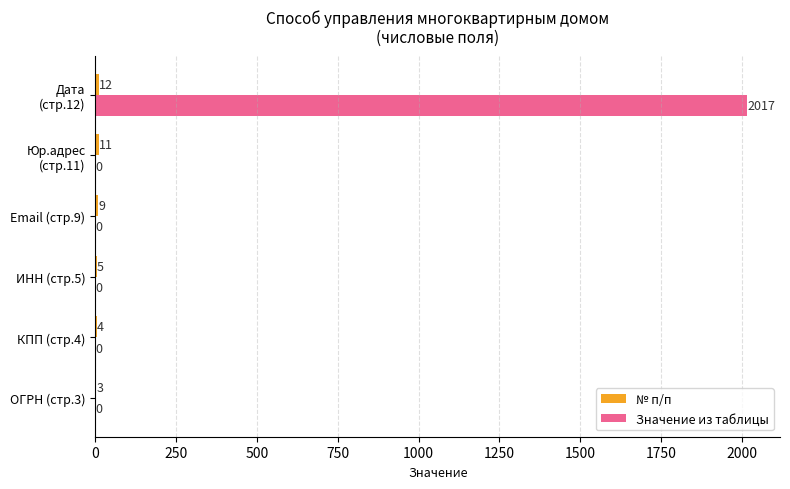

How many data points in Значение из таблицы are above 0?

1